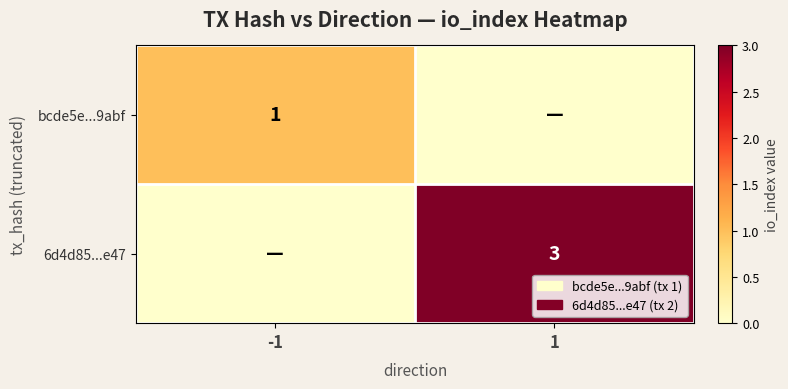

Is the value of 6d4d85...e47 at 1 greater than the value of bcde5e...9abf at -1?

Yes